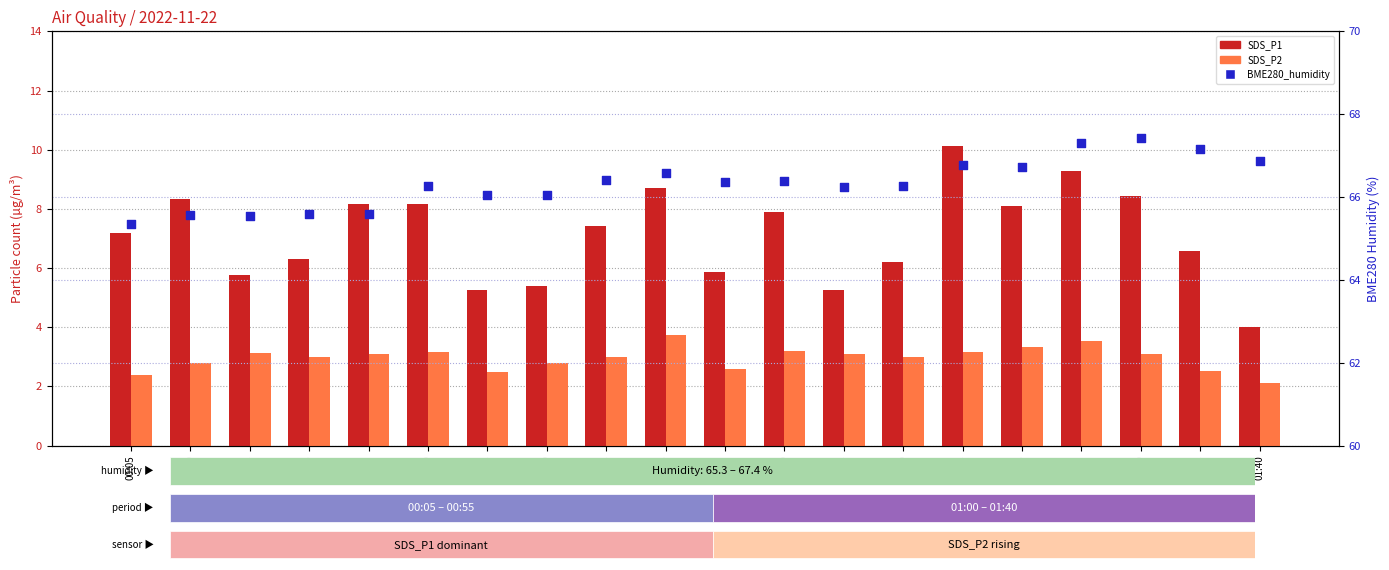

Which series reaches the maximum Y coordinate?

BME280_humidity